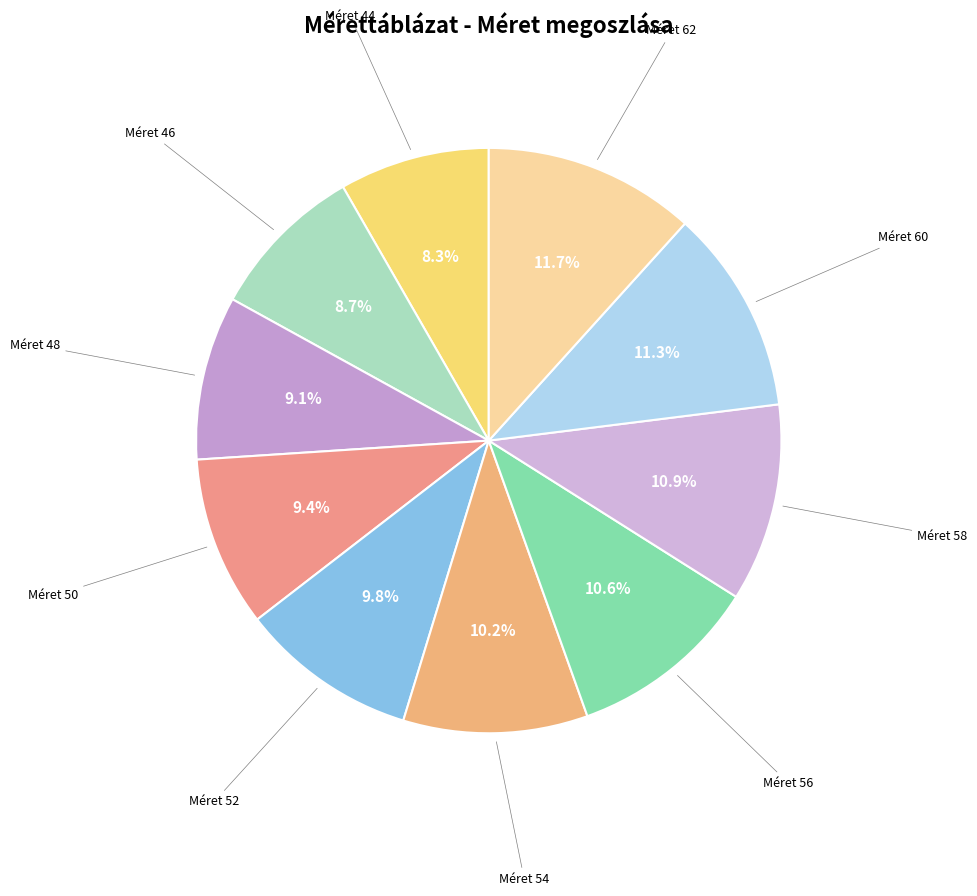

How many segments does this pie chart have?

10